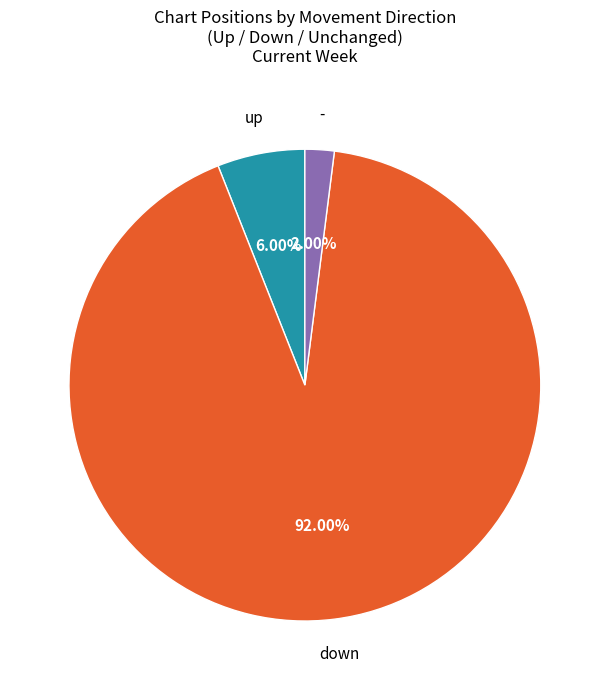

Is there any slice that represents more than half of the pie?

Yes